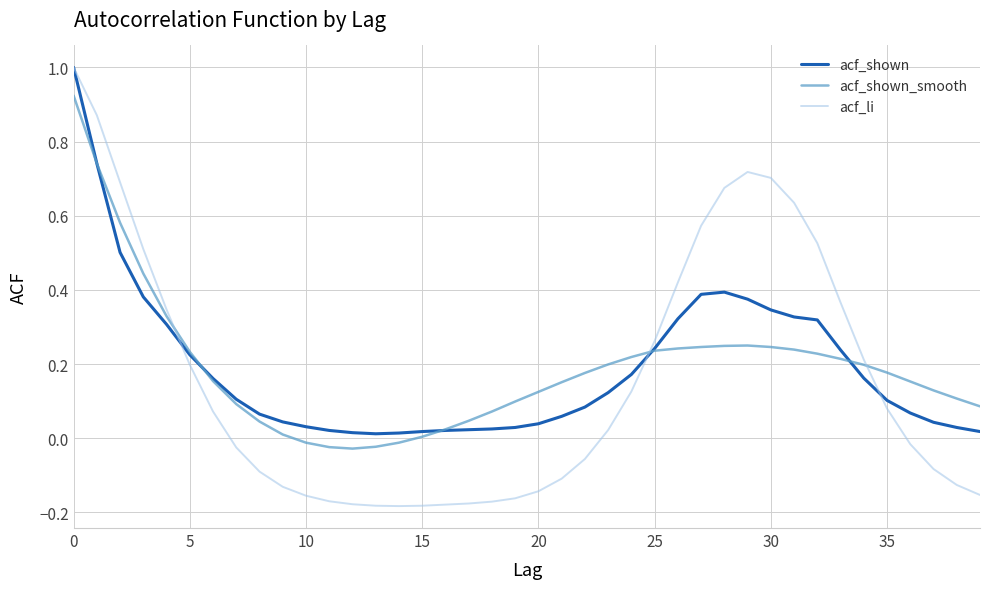

Which series has the largest range (max minus min)?

acf_li